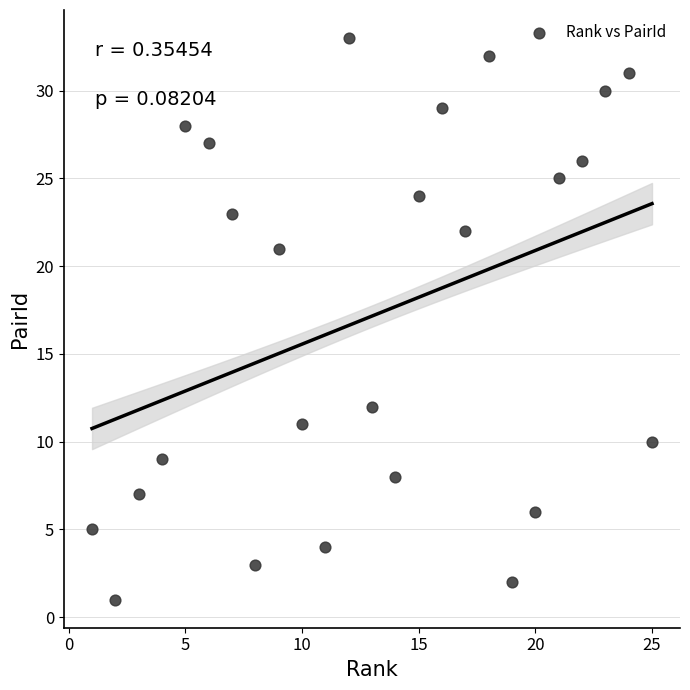

What is the range of Y values (max minus min)?

32